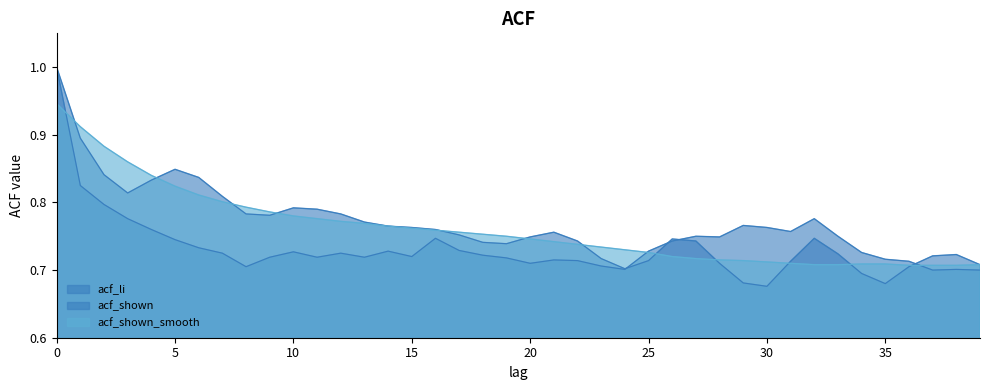

Rank the series by their maximum value, from lowest to highest.

acf_shown_smooth, acf_li, acf_shown